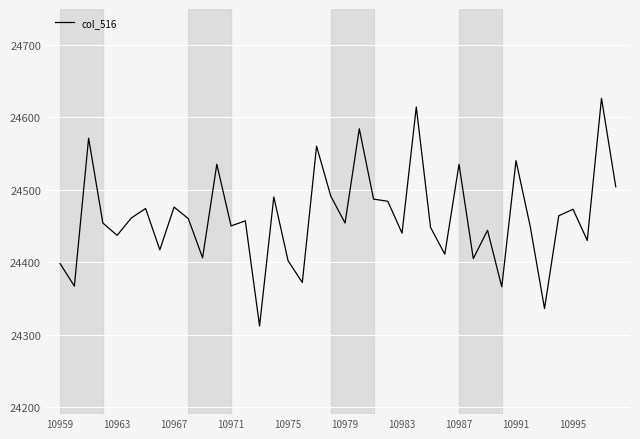

What is the greatest value displayed?

24626